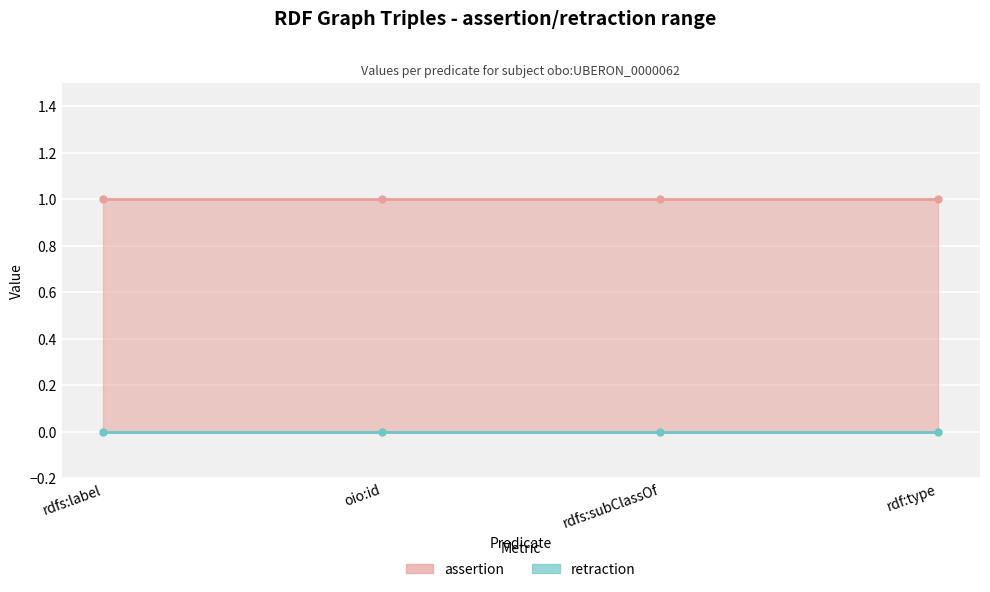

Reading left to right, what are all the values shown in this chart?

assertion: rdfs:label=1	oio:id=1	rdfs:subClassOf=1	rdf:type=1
retraction: rdfs:label=0	oio:id=0	rdfs:subClassOf=0	rdf:type=0